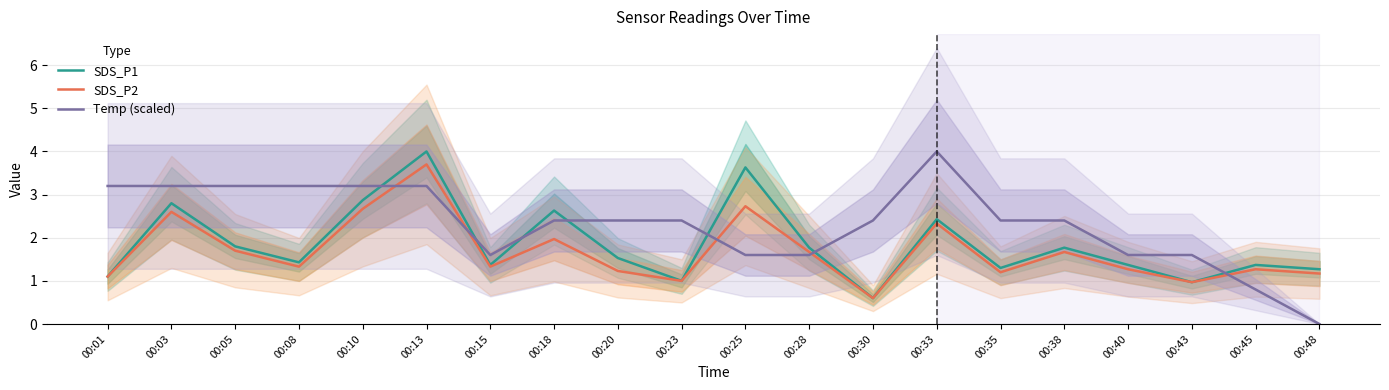

Reading left to right, list all the values displayed in this chart.

SDS_P1: 1.1	2.8	1.8	1.4	2.9	4.0	1.4	2.6	1.5	1.0	3.6	1.8	0.6	2.4	1.3	1.8	1.4	1.0	1.4	1.3
SDS_P2: 1.1	2.6	1.7	1.3	2.7	3.7	1.3	2.0	1.2	1.0	2.7	1.7	0.6	2.3	1.2	1.7	1.3	1.0	1.3	1.2
Temp (scaled): 3.2	3.2	3.2	3.2	3.2	3.2	1.6	2.4	2.4	2.4	1.6	1.6	2.4	4.0	2.4	2.4	1.6	1.6	0.8	0.0